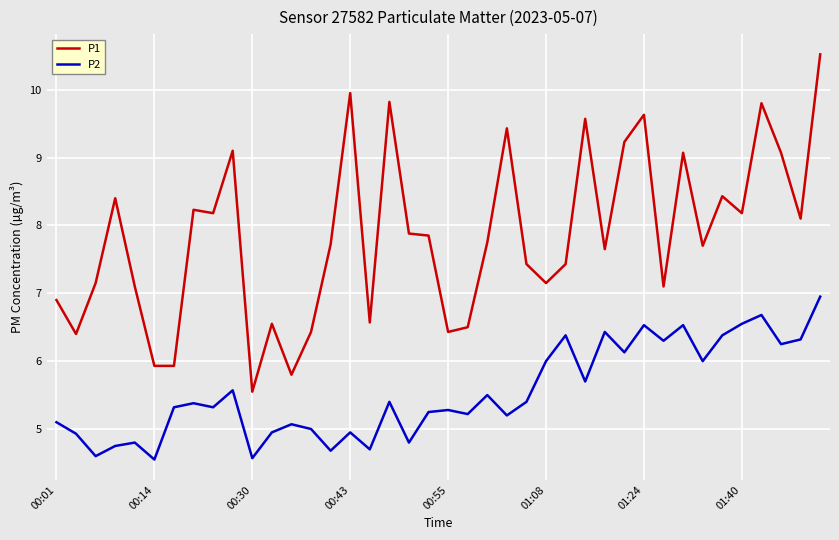

Which series has the largest total across all categories?

P1